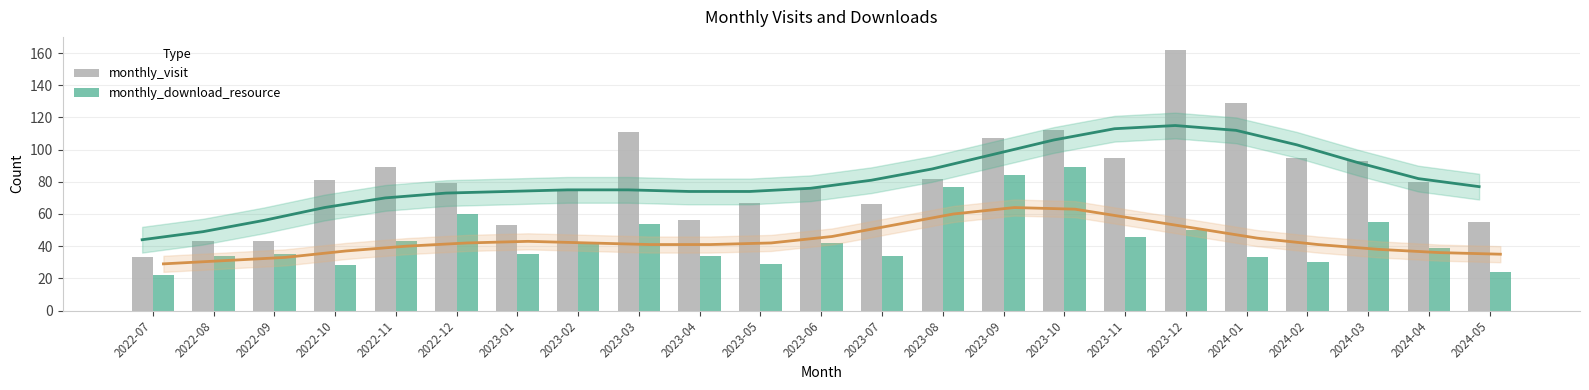

What is the difference between the maximum and minimum values in the monthly_download_resource series?

67